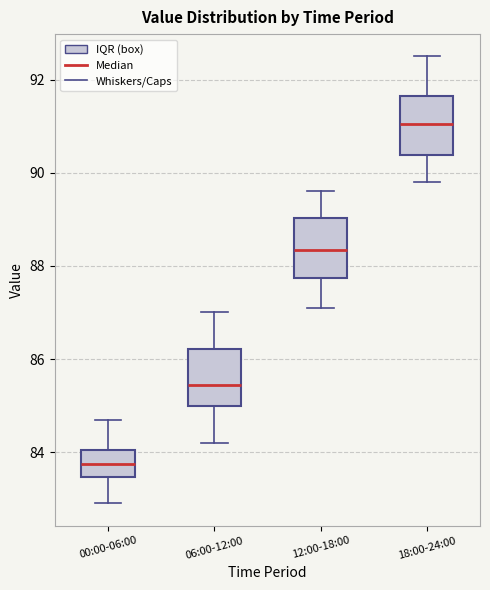

Reading left to right, transcribe this box plot: for each box, give where its median line is, the range the box spans, and where its two whiskers end, as read against the y-axis. The values are not printed on the chart, so give them approximately, as read against the axis.

00:00-06:00: median 83.8, box 83.4 to 84.0, whiskers 83.0 to 84.8
06:00-12:00: median 85.4, box 85.0 to 86.2, whiskers 84.2 to 87.0
12:00-18:00: median 88.4, box 87.8 to 89.0, whiskers 87.2 to 89.6
18:00-24:00: median 91.0, box 90.4 to 91.6, whiskers 89.8 to 92.6